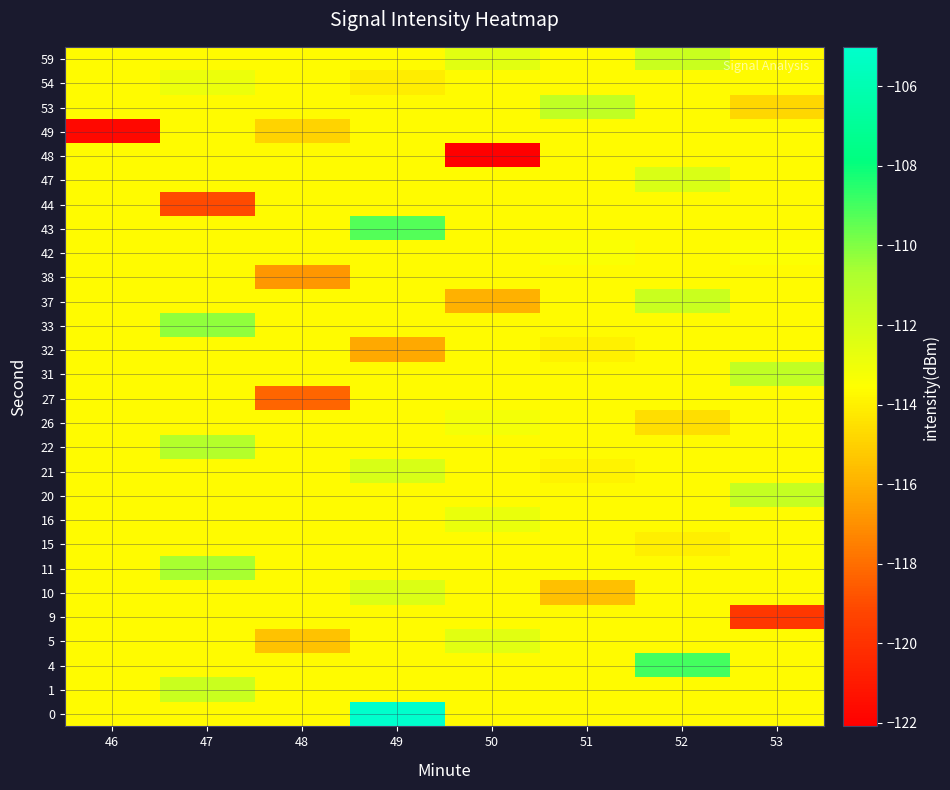

What is the smallest value displayed?

-122.1